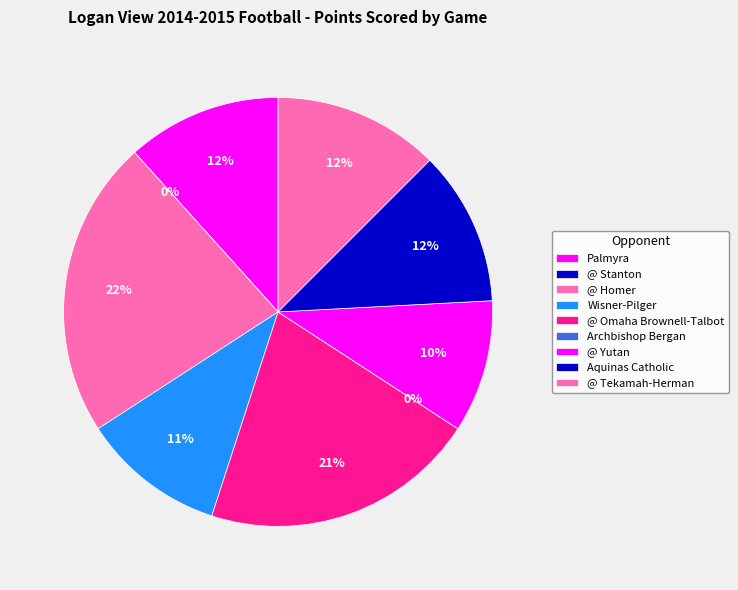

To the nearest percent, what percentage of the pie is Aquinas Catholic?

12%